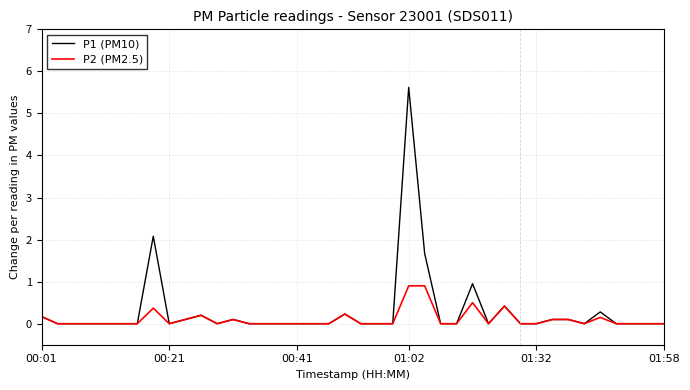

List the series in order of their peak value, highest first.

P1 (PM10), P2 (PM2.5)